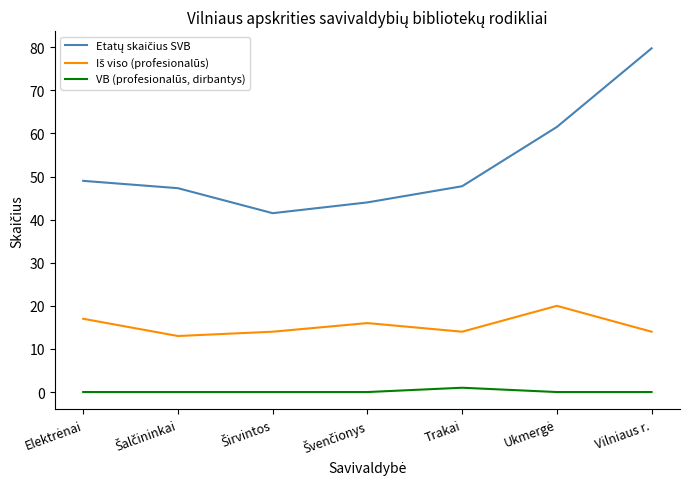

At which category is the sum across all series the highest?

Vilniaus r.